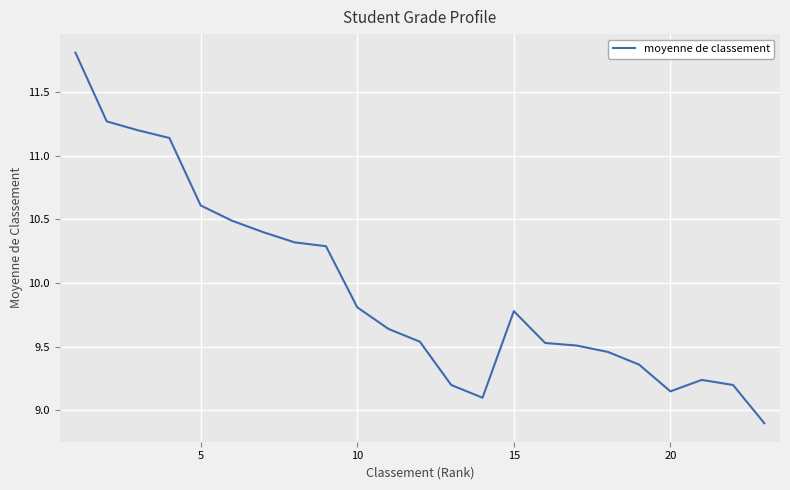

What is the smallest value displayed?

8.9